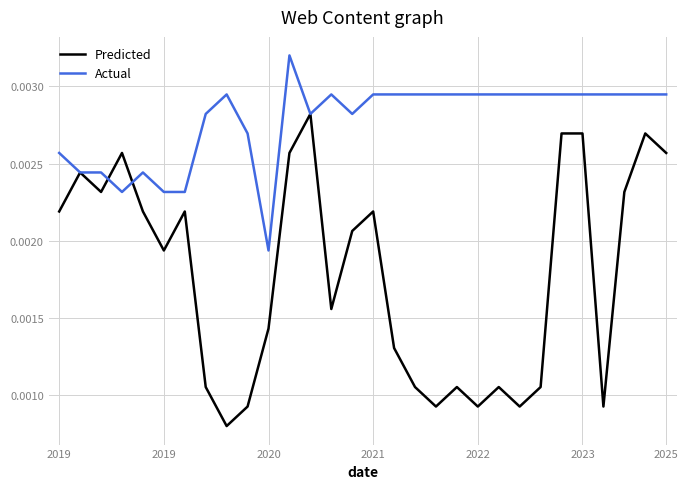

Which series has the widest spread of values?

Predicted